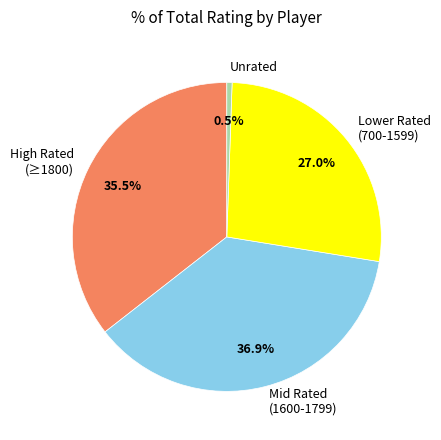

Combined, do Mid Rated (1600-1799) and Lower Rated (700-1599) account for over 50%?

Yes